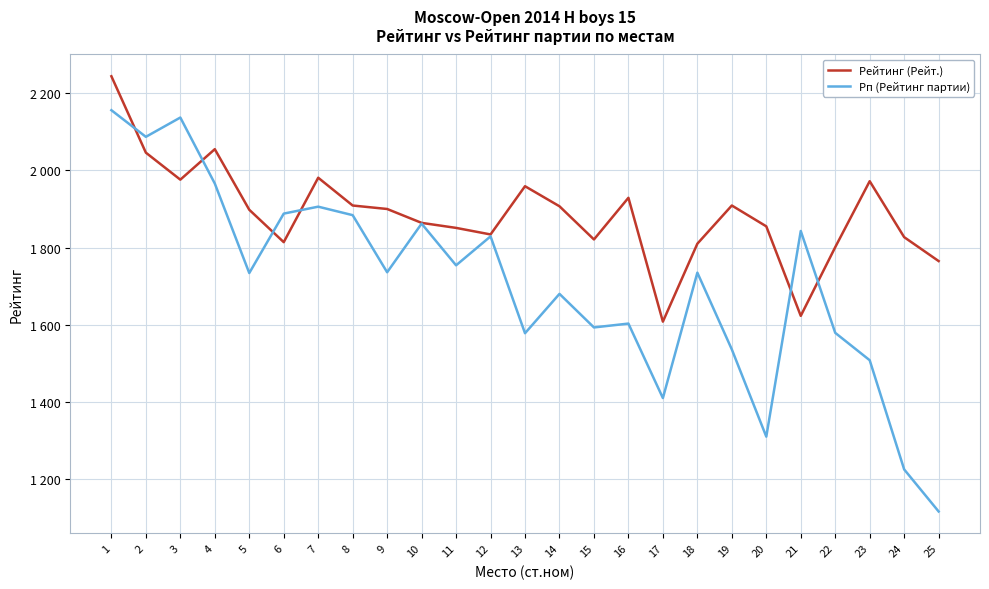

Does the chart display data point markers on the line(s)?

No